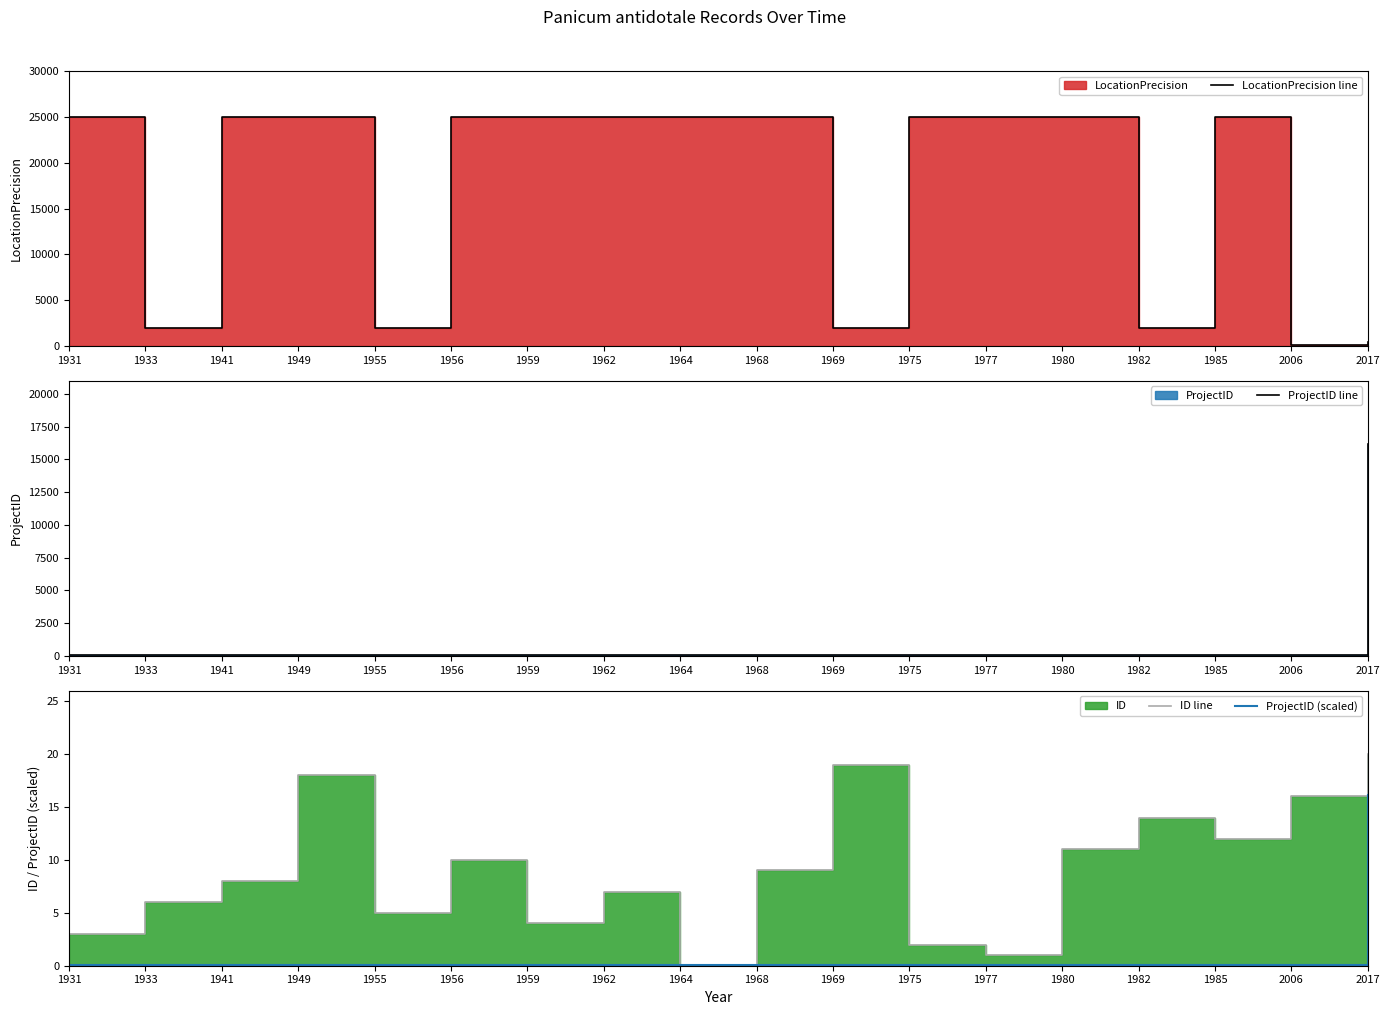

Between 1969 and 1949, which is larger?

1949